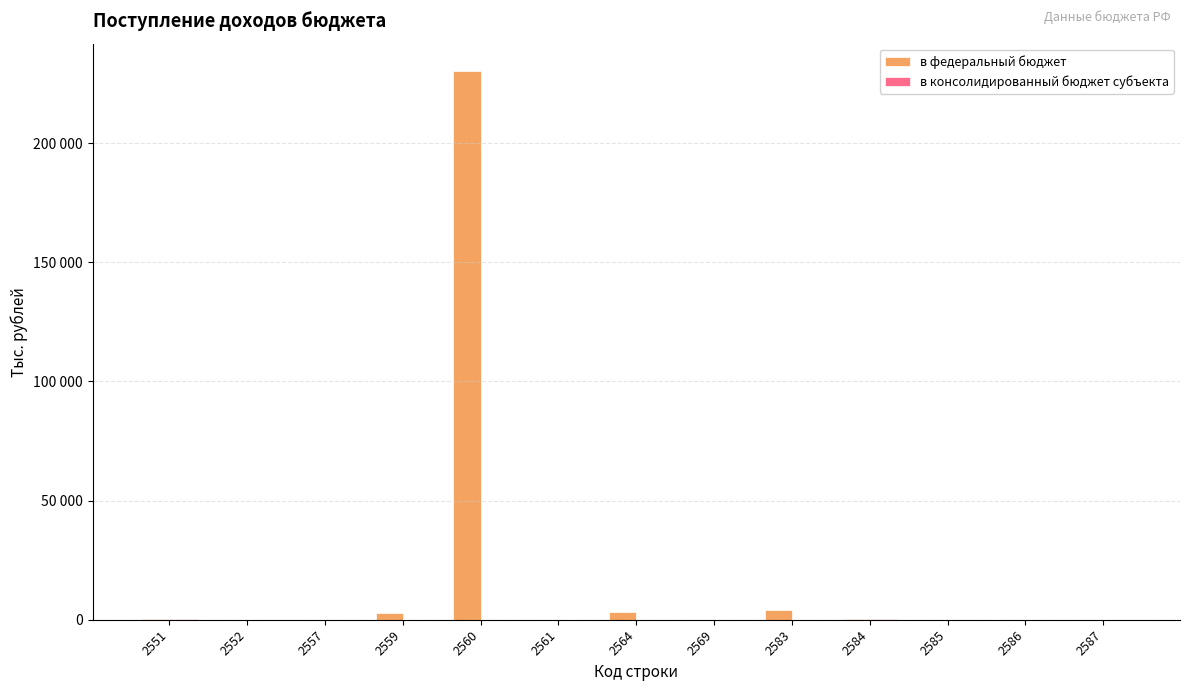

What is the value of the в федеральный бюджет bar at the 9th from the left?

4259